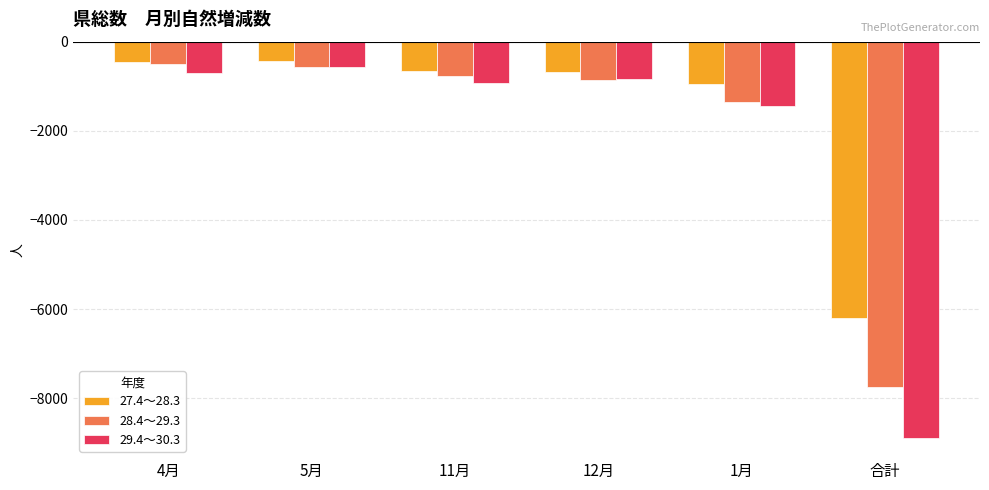

What is the difference between the 28.4～29.3 values at 合計 and 1月?

6413